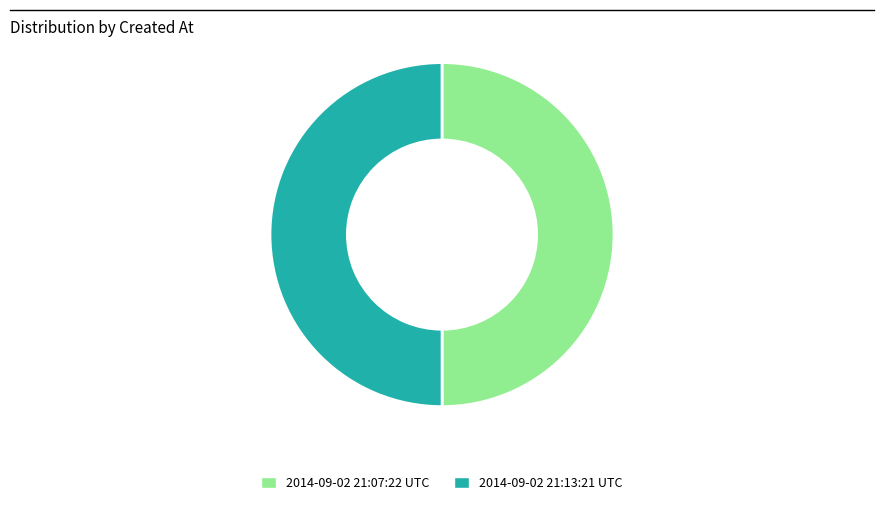

Is it true that 2014-09-02 21:13:21 UTC is 50% of the pie?

True